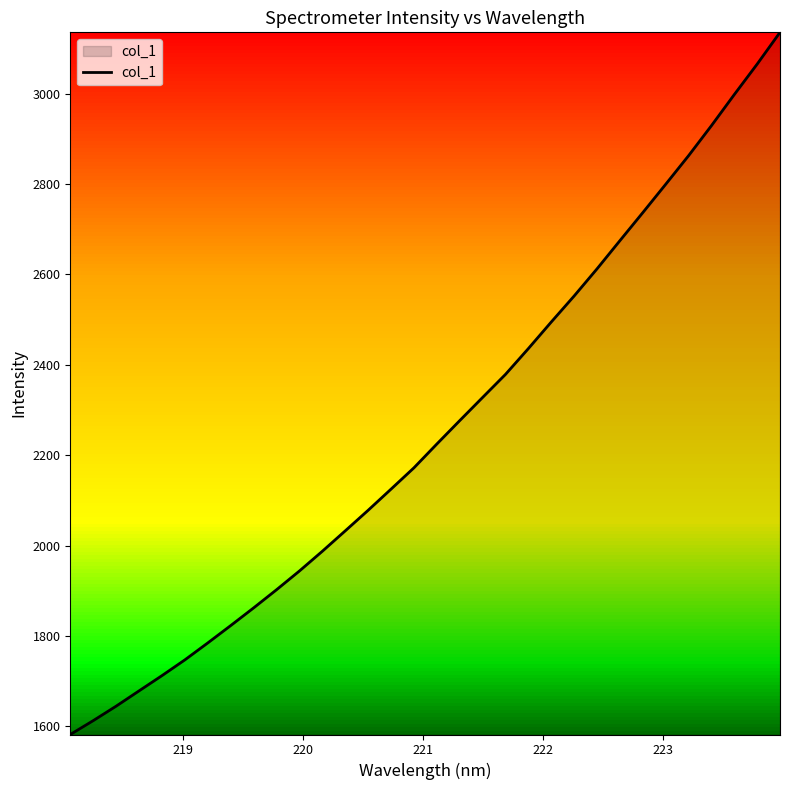

How many lines are shown in the chart?

1